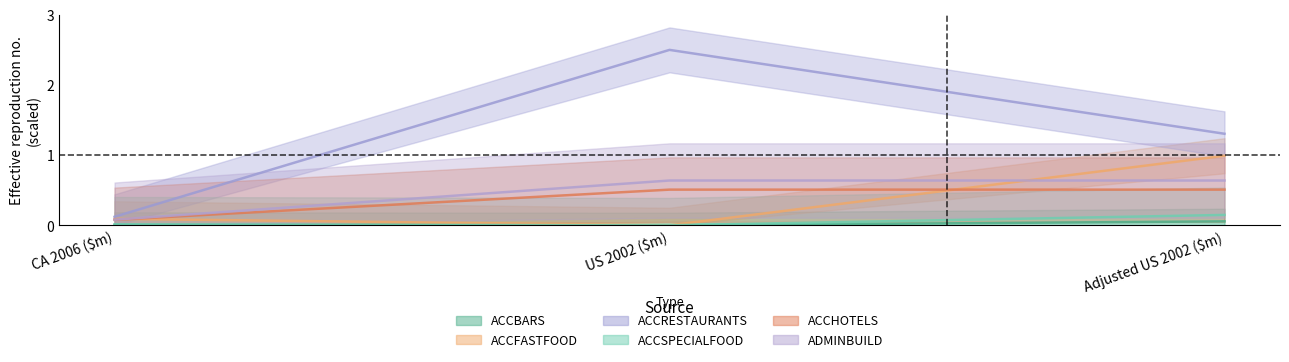

What is the difference between the second highest and minimum values in the ACCFASTFOOD series?

0.1